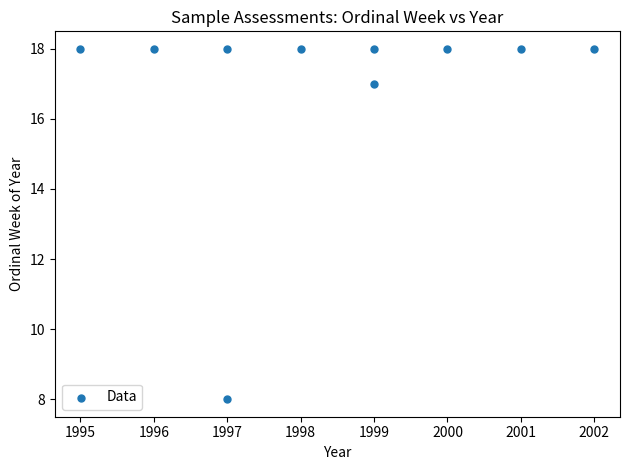

What is the range of Y values (max minus min)?

10